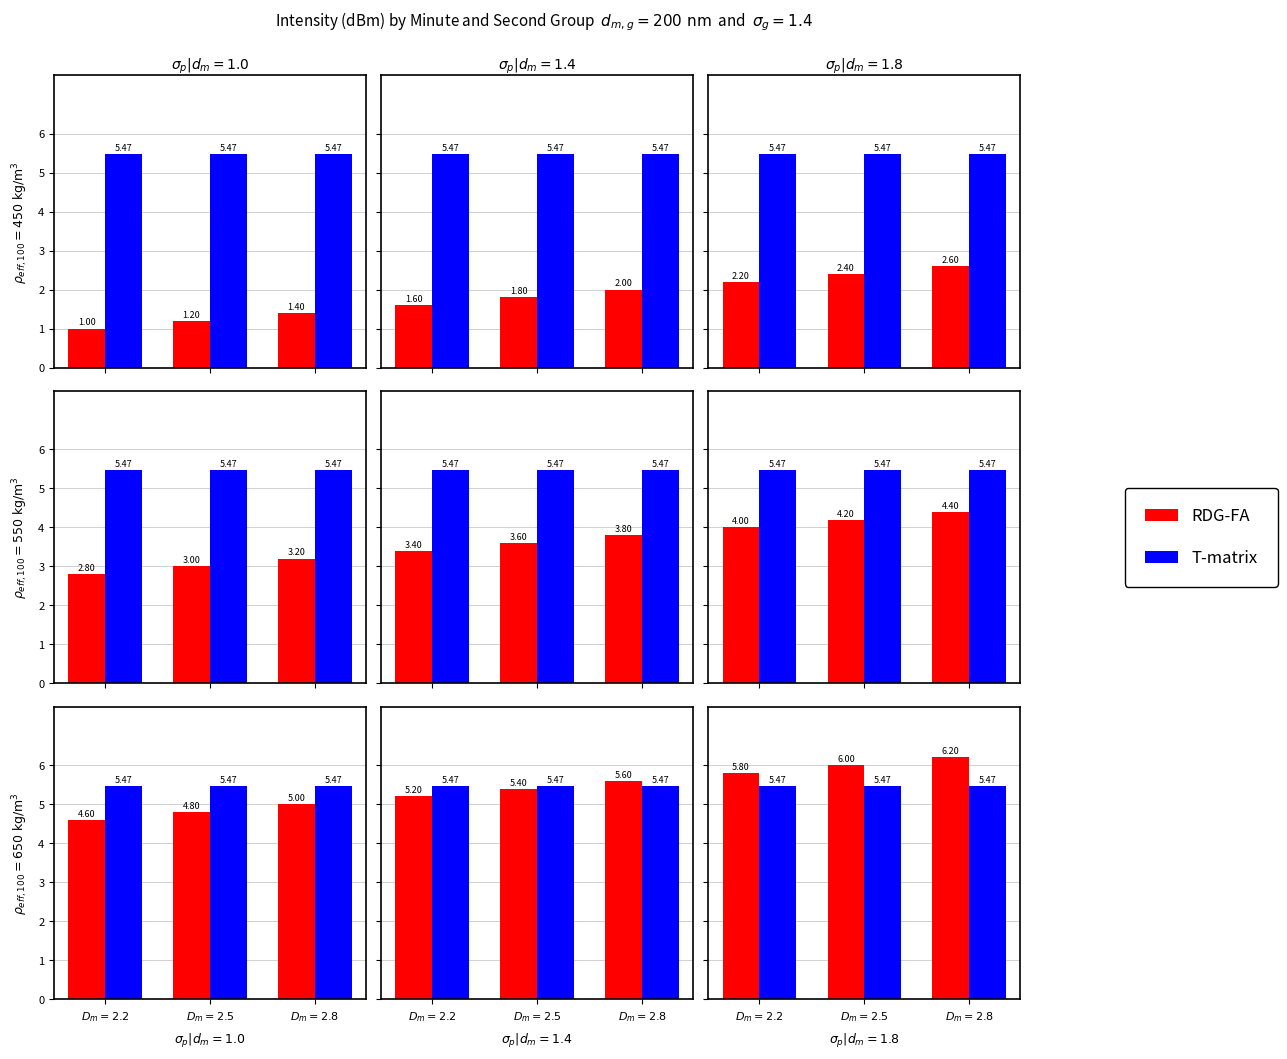

How many groups of bars are there?

3